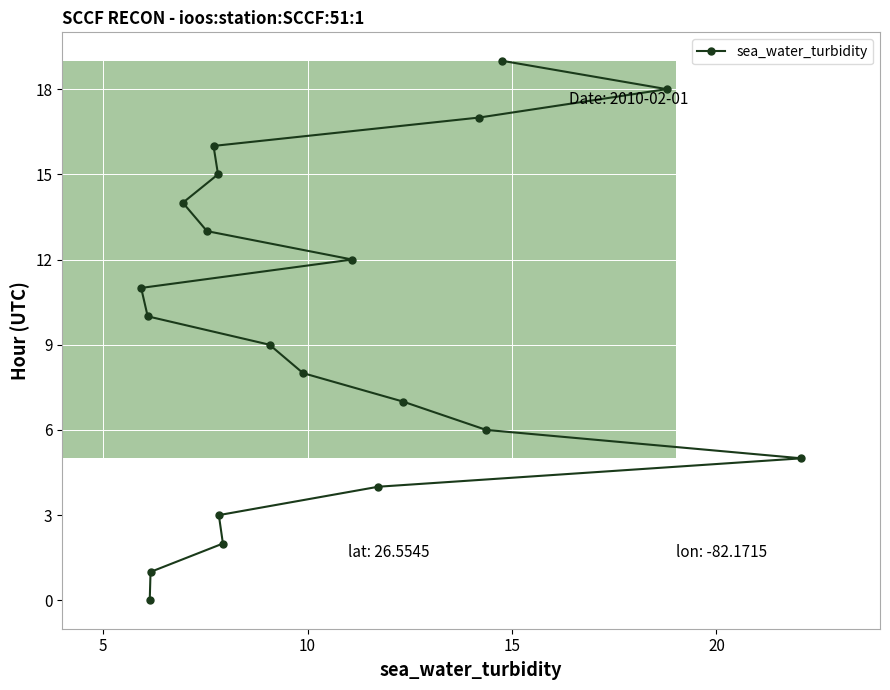

True or false: there are more than 1 points higher than both neighbors.

False